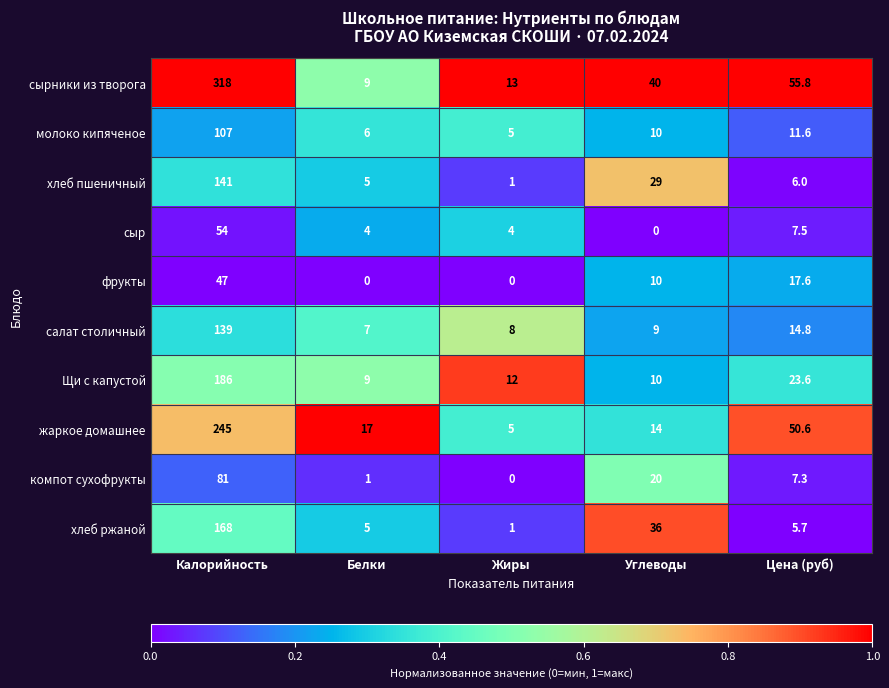

List the series in order of their peak value, highest first.

сырники из творога, жаркое домашнее, Щи с капустой, хлеб ржаной, хлеб пшеничный, салат столичный, молоко кипяченое, компот сухофрукты, сыр, фрукты